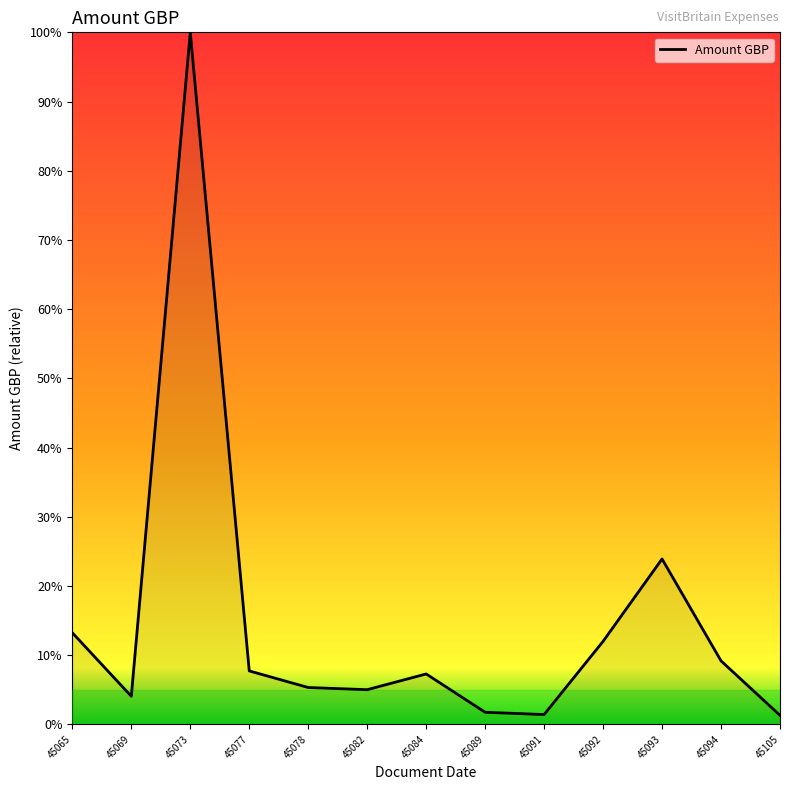

What is the sum of all values?

1.9